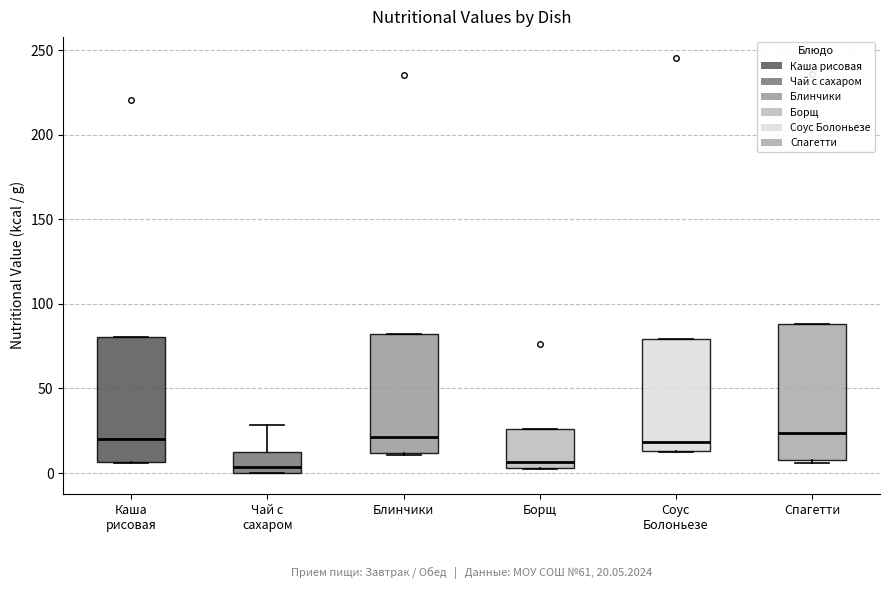

Which box is the tallest, from its lower edge to its upper edge?

Спагетти